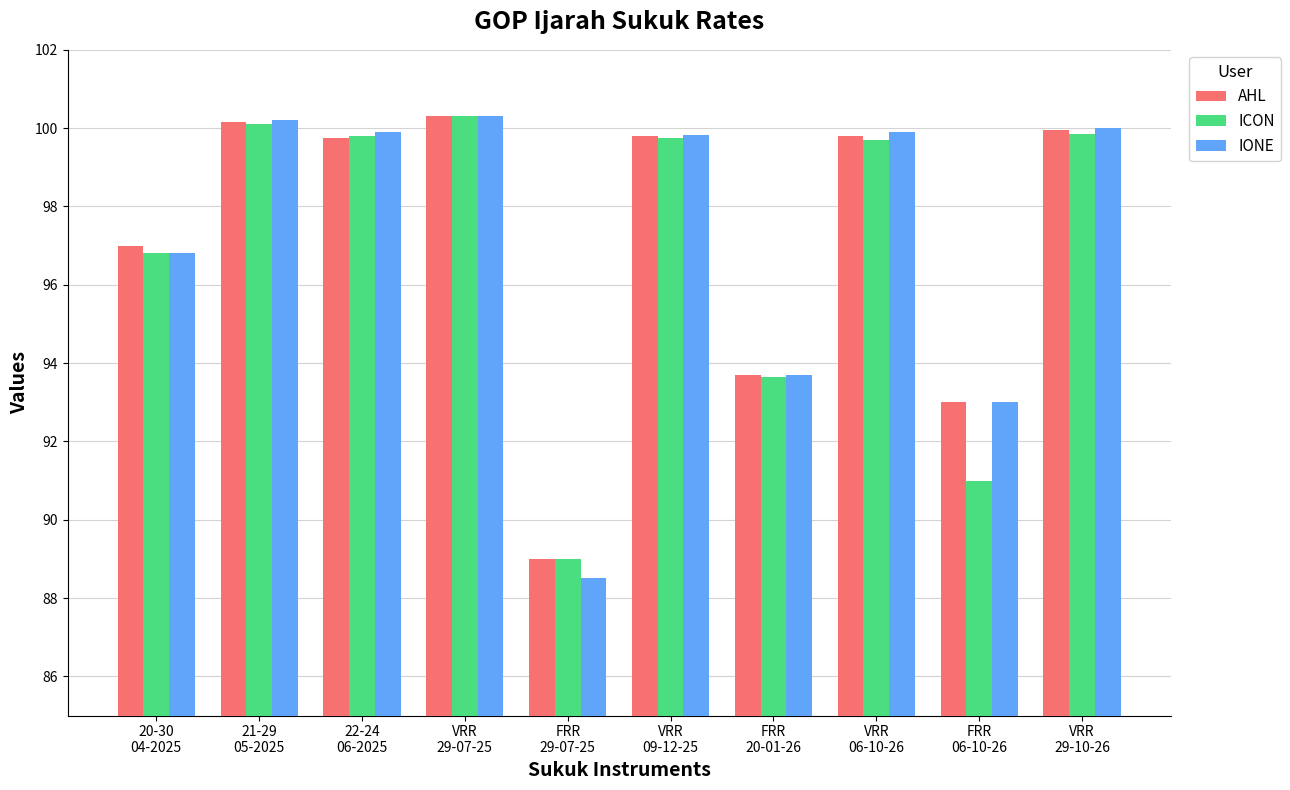

What is the value of the ICON bar at the 2nd from the left?

100.1